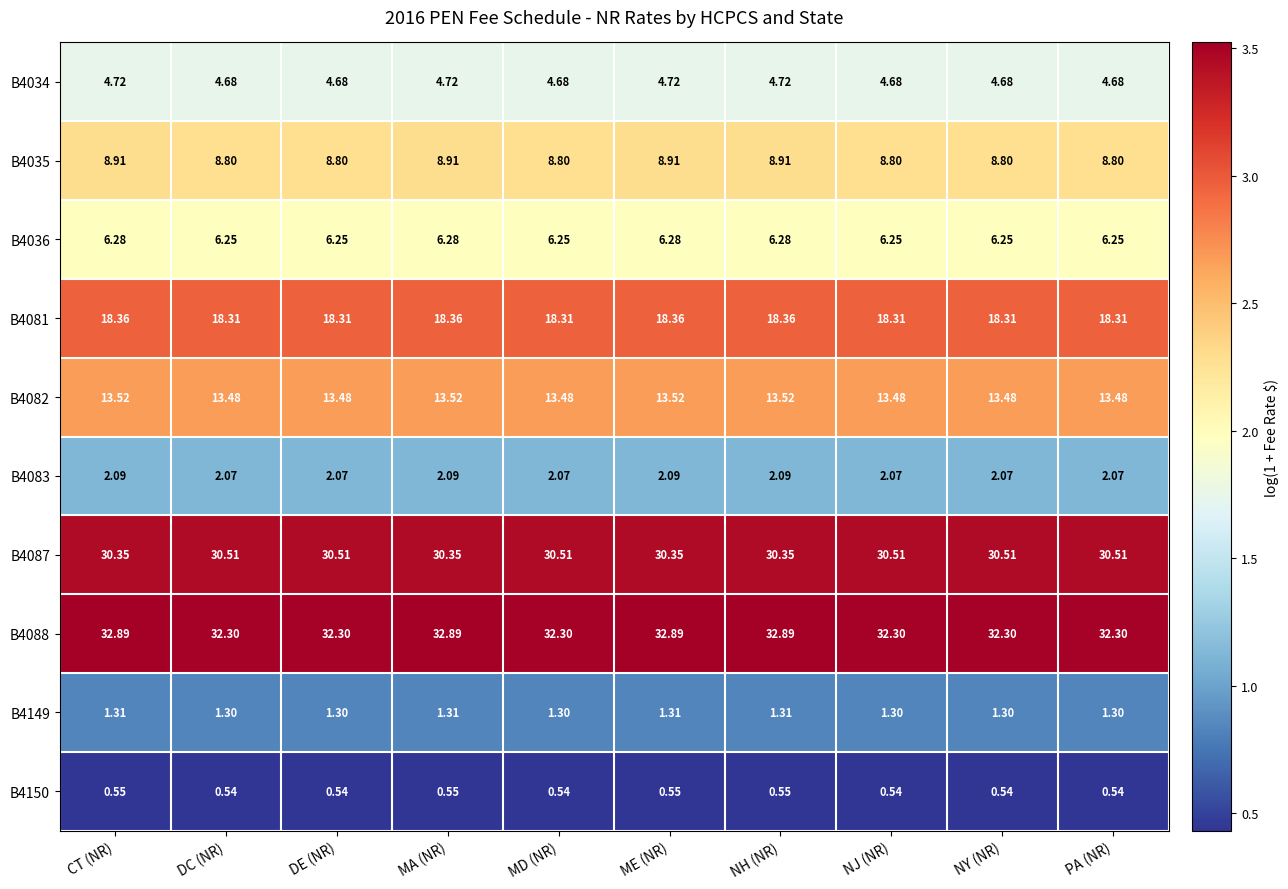

What is the minimum value shown in the chart?

0.4